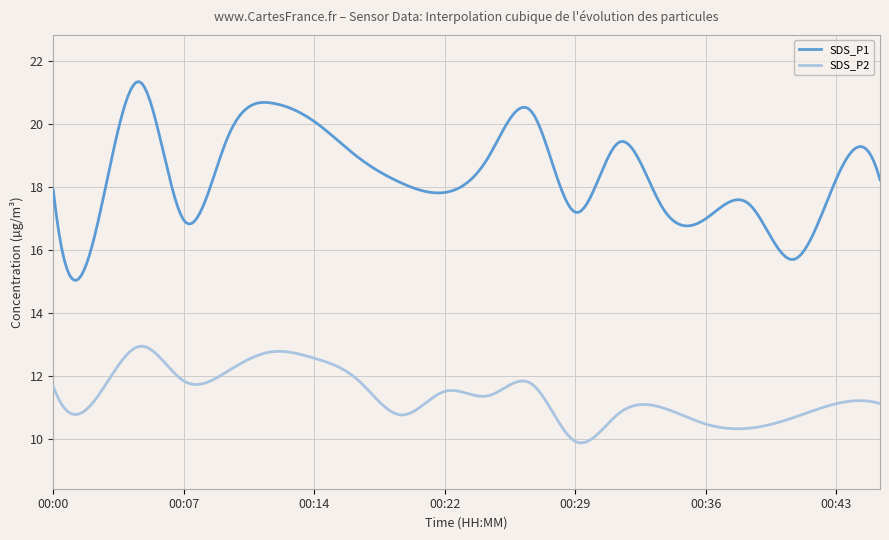

True or false: SDS_P1 has more than 1 points higher than both neighbors.

True